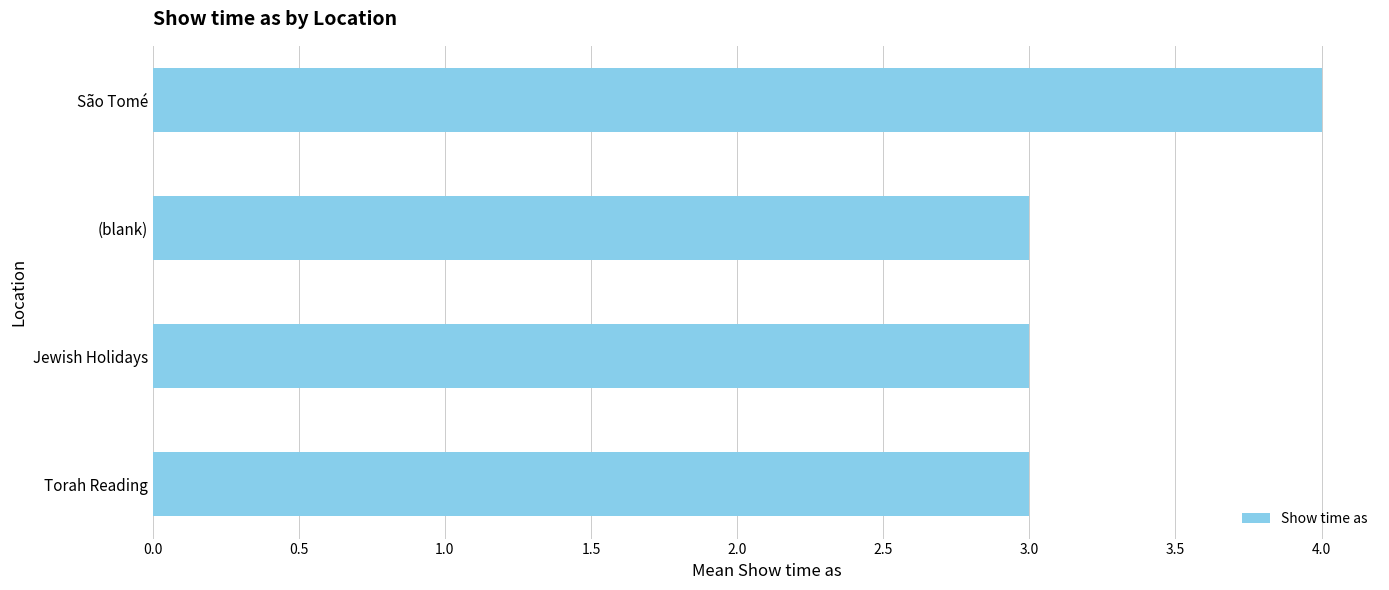

Reading top to bottom, extract all data points from this chart.

4	3	3	3